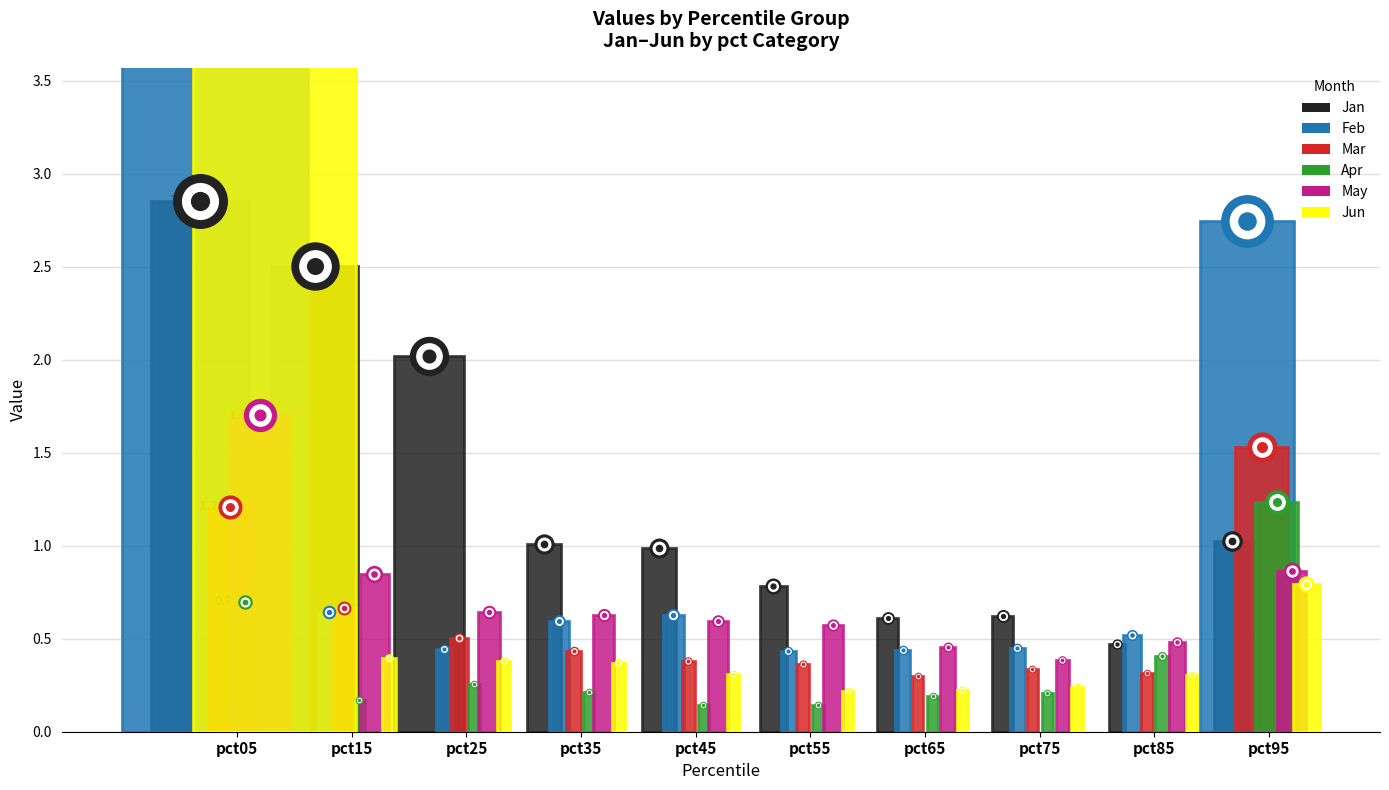

Is the value of Jun at pct35 greater than the value of Feb at pct65?

No